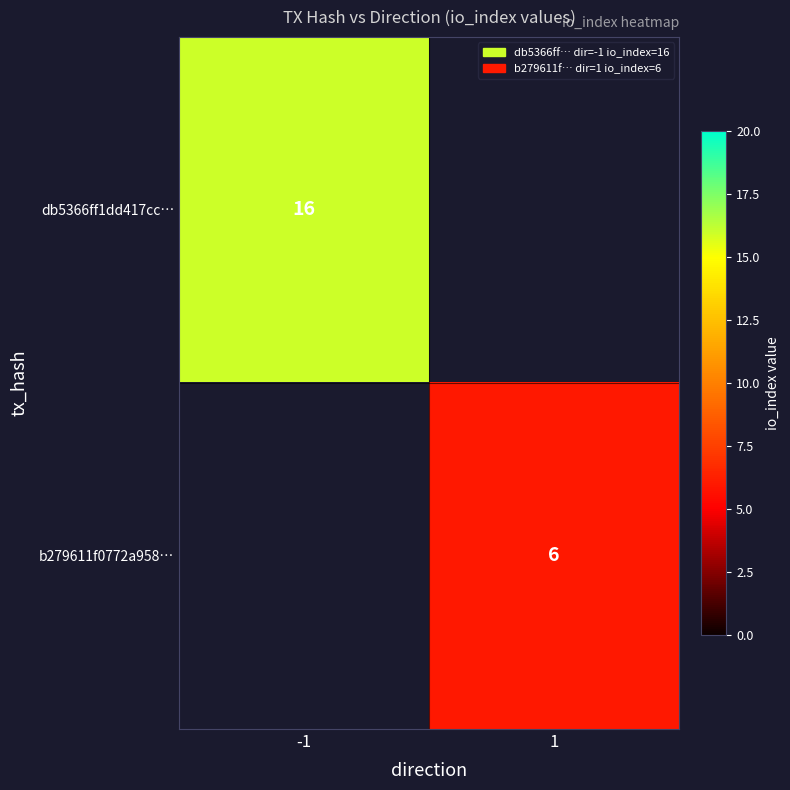

Is it true that b279611f0772a958… equals 4 at 1?

False